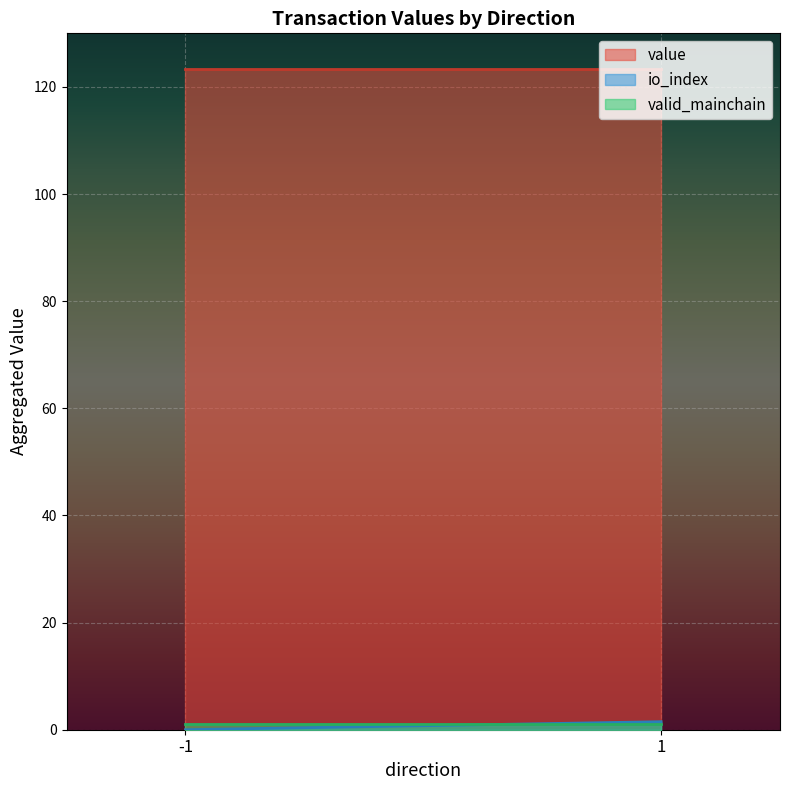

What is the sum of all value values?

246.8